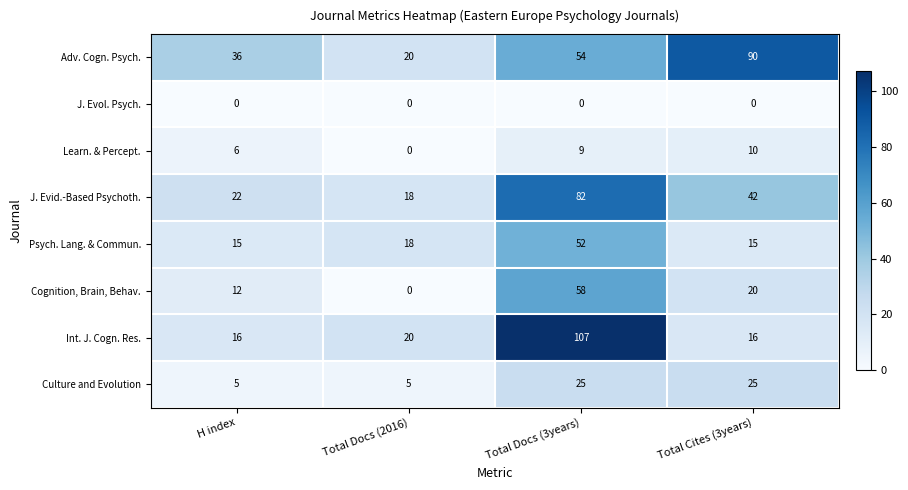

What is the spread (max minus min) of values at H index?

36